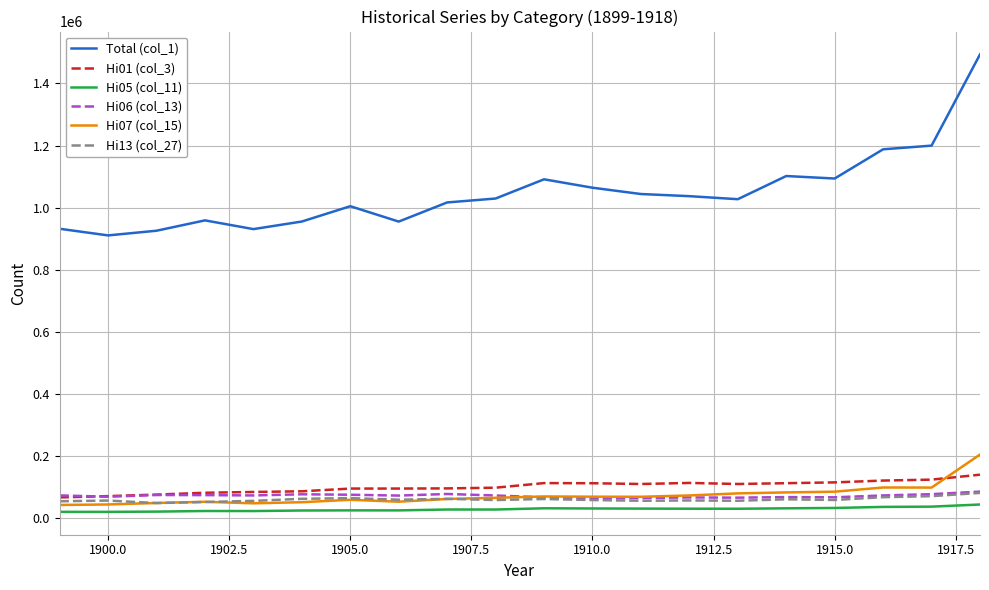

What is the maximum value for Hi05 (col_11)?

44760